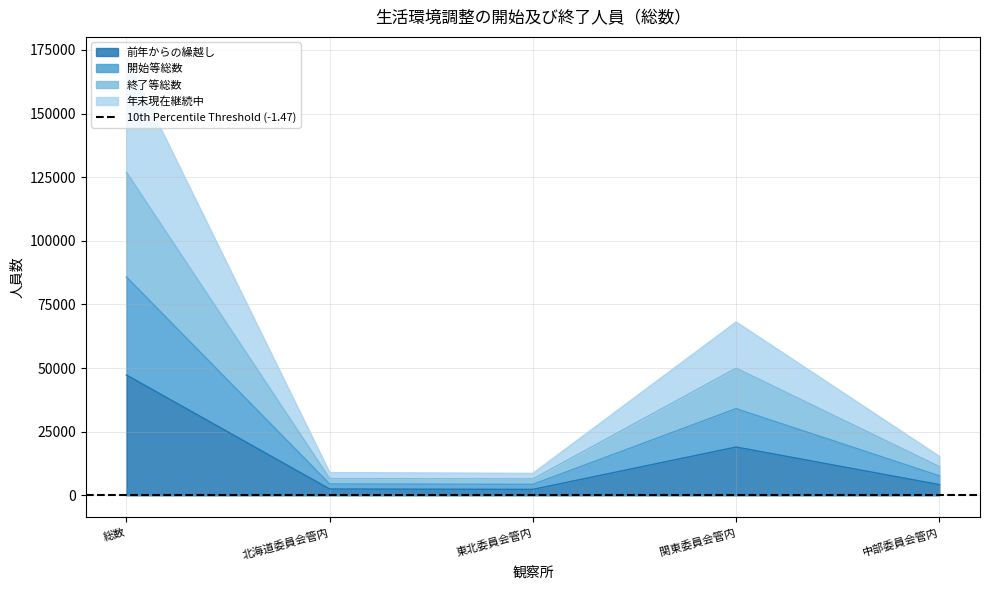

Where is 前年からの繰越し nearest to the value 24797?

関東委員会管内